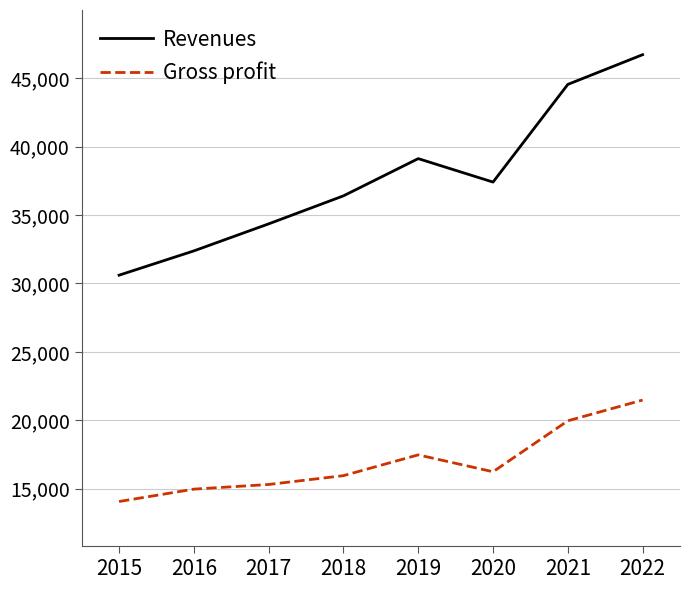

Reading left to right, extract all data points from this chart.

Revenues: 30601	32376	34350	36397	39117	37403	44538	46710
Gross profit: 14067	14971	15312	15956	17474	16241	19962	21479